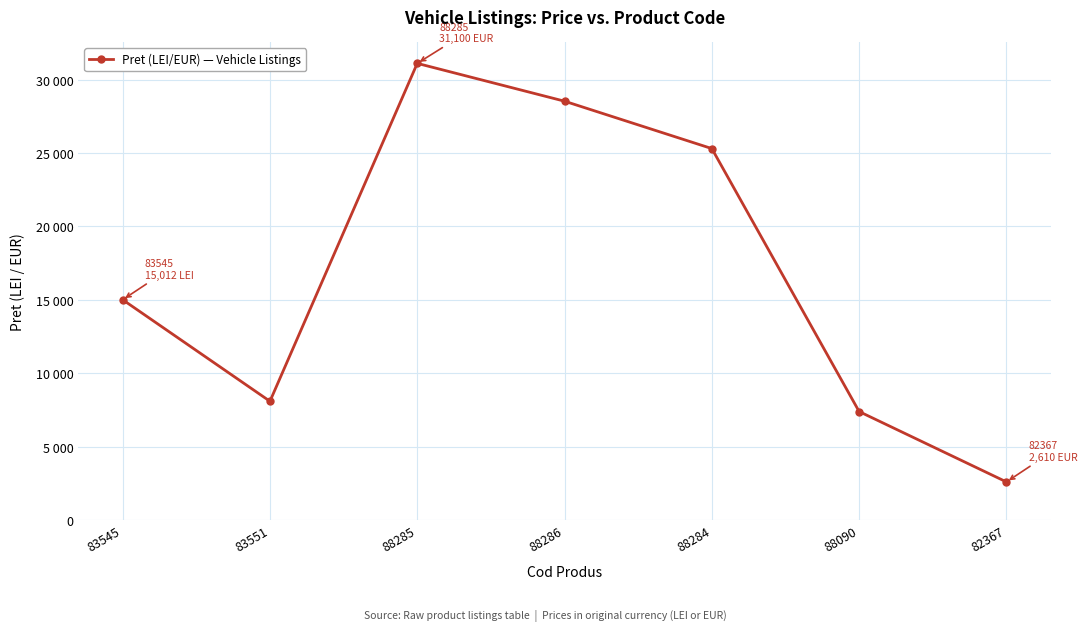

Is this an area chart (filled region under the line)?

No